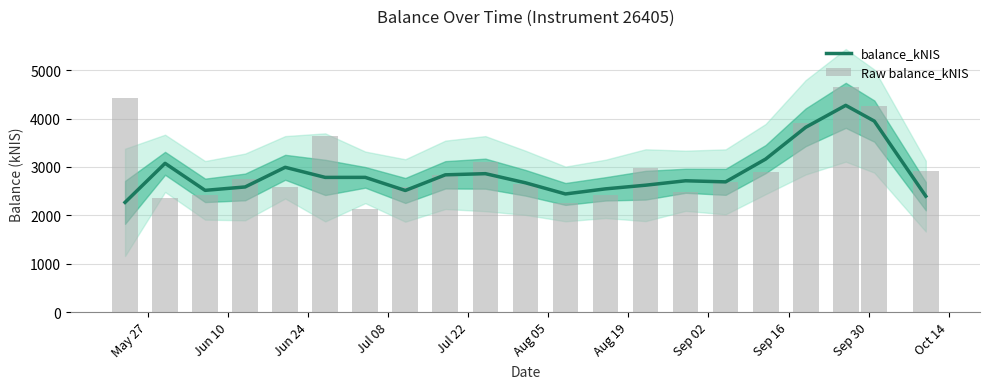

What is the maximum value for balance_kNIS?

4272.8